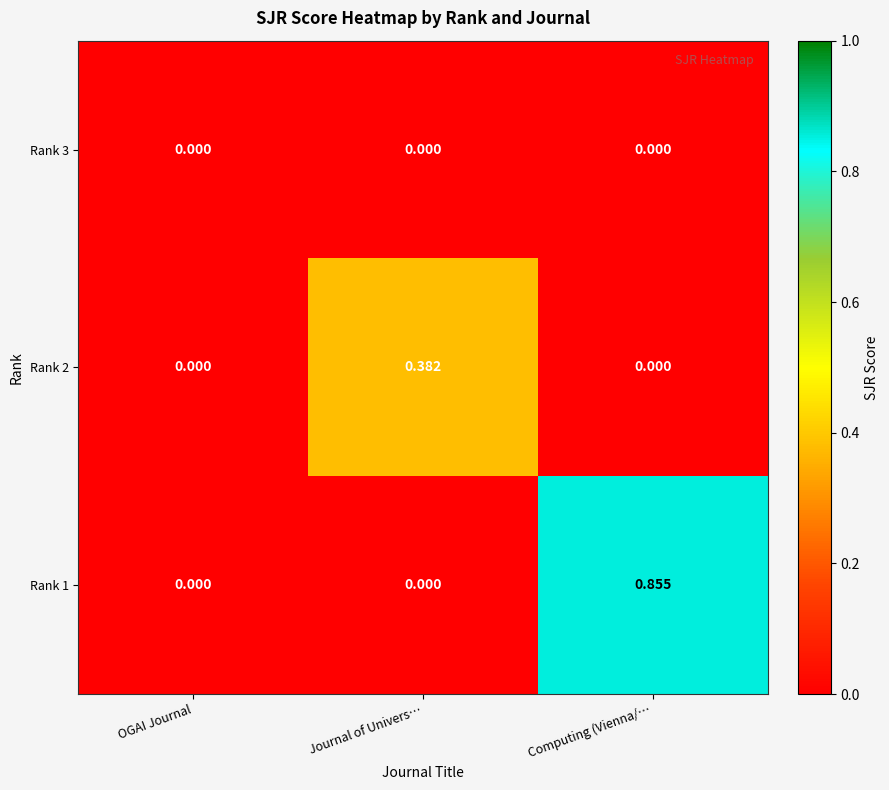

At which category is the sum across all series the highest?

Computing (Vienna/…